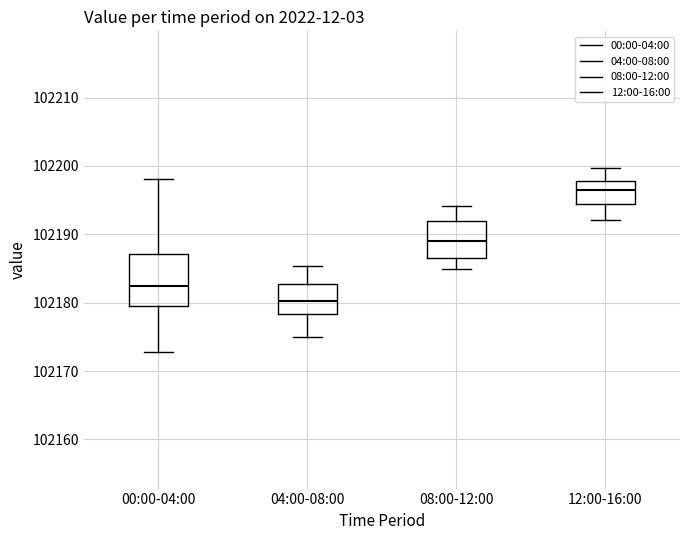

Where is the upper edge of the box for 08:00-12:00 on the y-axis? The values are not printed on the chart, so give them approximately, as read against the axis.

102192